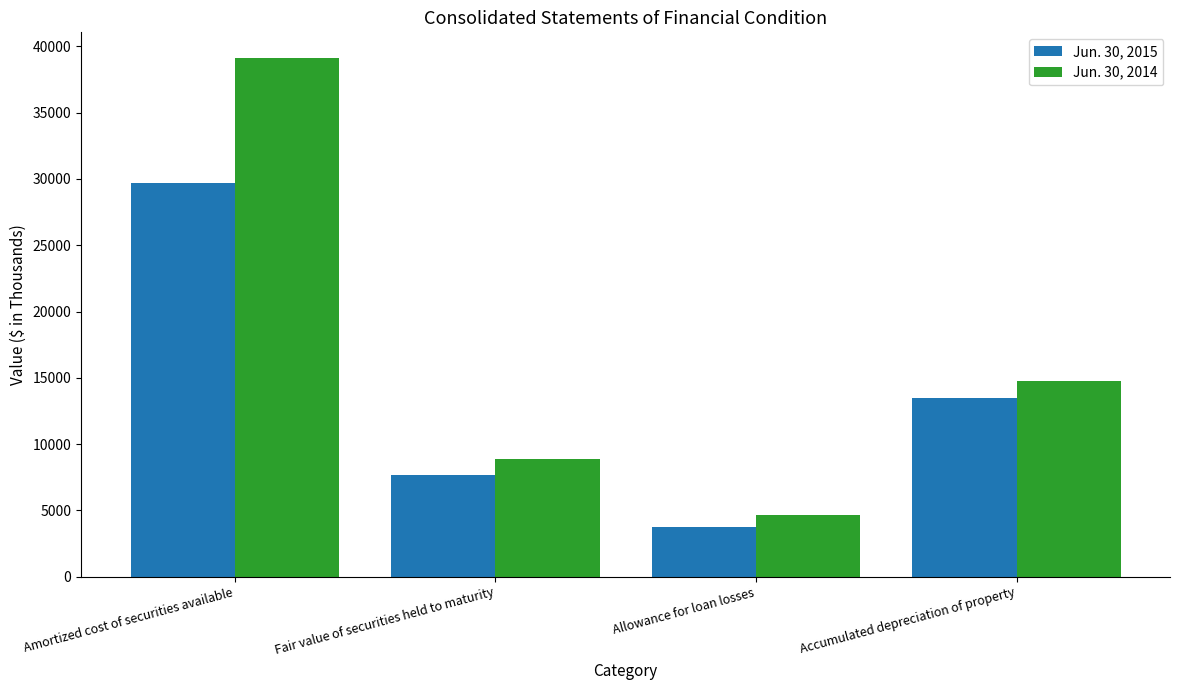

Count the Jun. 30, 2014 values in the range 8908 to 39107.

3